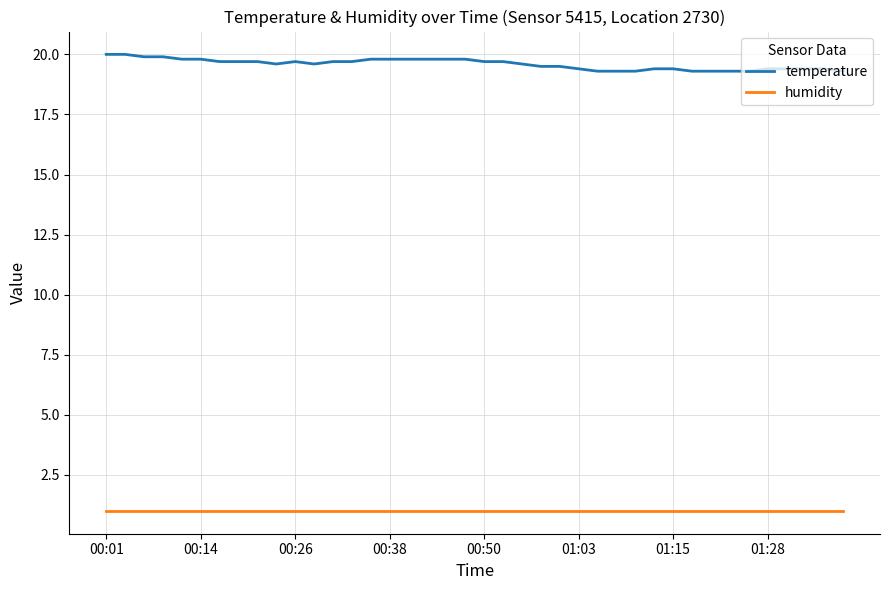

List the series in order of their overall mean, lowest first.

humidity, temperature